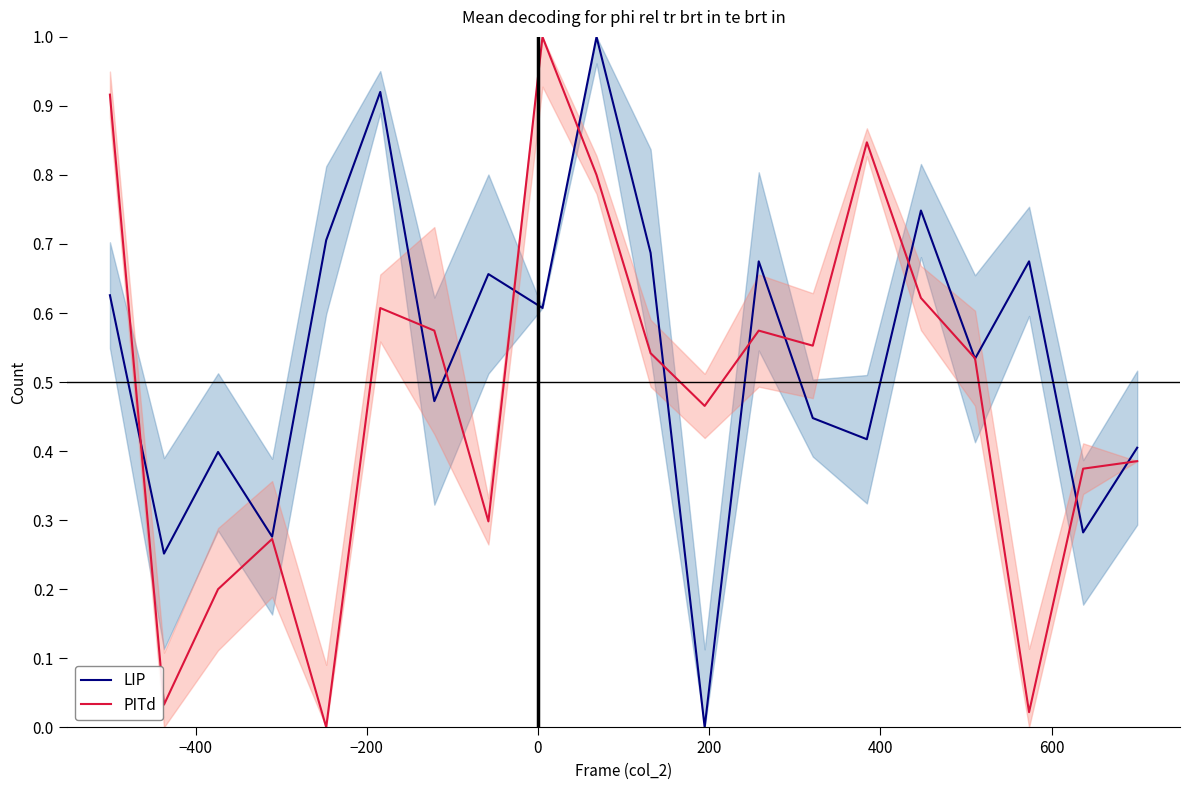

Count the number of data series in this chart.

2